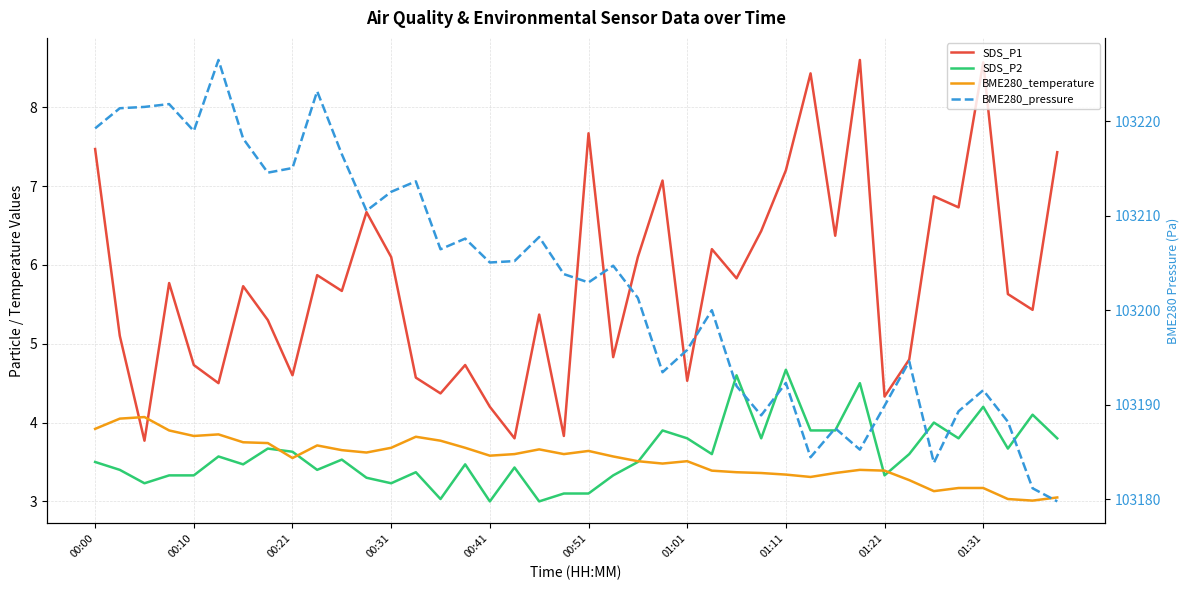

Reading left to right, list all the values displayed in this chart.

SDS_P1: 7.5	5.1	3.8	5.8	4.7	4.5	5.7	5.3	4.6	5.9	5.7	6.7	6.1	4.6	4.4	4.7	4.2	3.8	5.4	3.8	7.7	4.8	6.1	7.1	4.5	6.2	5.8	6.4	7.2	8.4	6.4	8.6	4.3	4.8	6.9	6.7	8.6	5.6	5.4	7.4
SDS_P2: 3.5	3.4	3.2	3.3	3.3	3.6	3.5	3.7	3.6	3.4	3.5	3.3	3.2	3.4	3.0	3.5	3.0	3.4	3.0	3.1	3.1	3.3	3.5	3.9	3.8	3.6	4.6	3.8	4.7	3.9	3.9	4.5	3.3	3.6	4.0	3.8	4.2	3.7	4.1	3.8
BME280_temperature: 3.9	4.0	4.1	3.9	3.8	3.9	3.8	3.7	3.5	3.7	3.6	3.6	3.7	3.8	3.8	3.7	3.6	3.6	3.7	3.6	3.6	3.6	3.5	3.5	3.5	3.4	3.4	3.4	3.3	3.3	3.4	3.4	3.4	3.3	3.1	3.2	3.2	3.0	3.0	3.0
BME280_pressure: 103219.2	103221.4	103221.5	103221.8	103219.0	103226.5	103218.2	103214.6	103215.1	103223.2	103216.5	103210.5	103212.5	103213.6	103206.4	103207.6	103205.1	103205.2	103207.8	103203.8	103202.9	103204.7	103201.3	103193.4	103195.8	103200.0	103192.0	103188.9	103192.3	103184.4	103187.5	103185.2	103189.9	103194.6	103183.8	103189.3	103191.5	103188.2	103181.1	103179.8